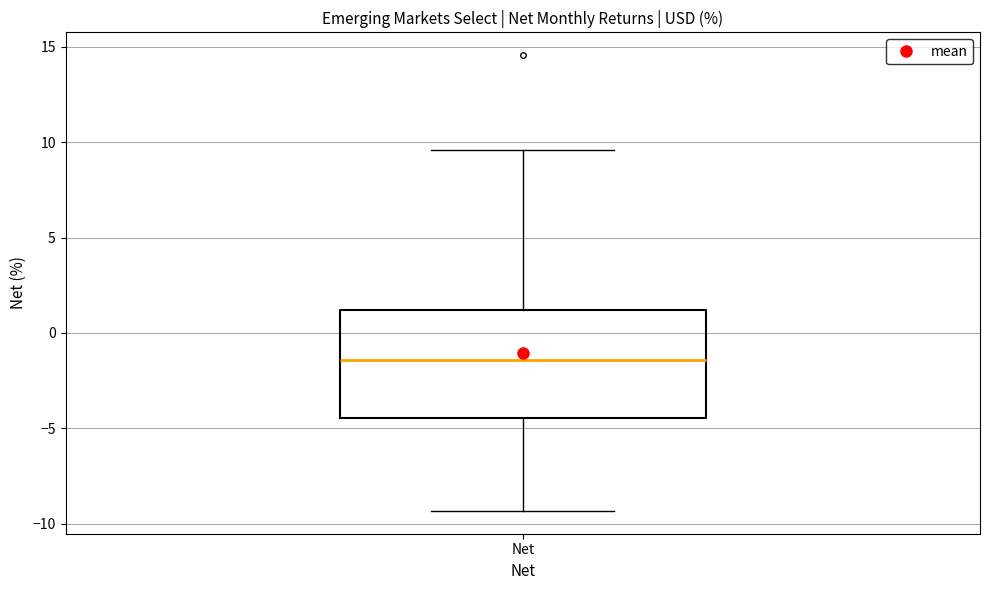

Where does the lower whisker of the box for Net end on the y-axis? The values are not printed on the chart, so give them approximately, as read against the axis.

-9.5